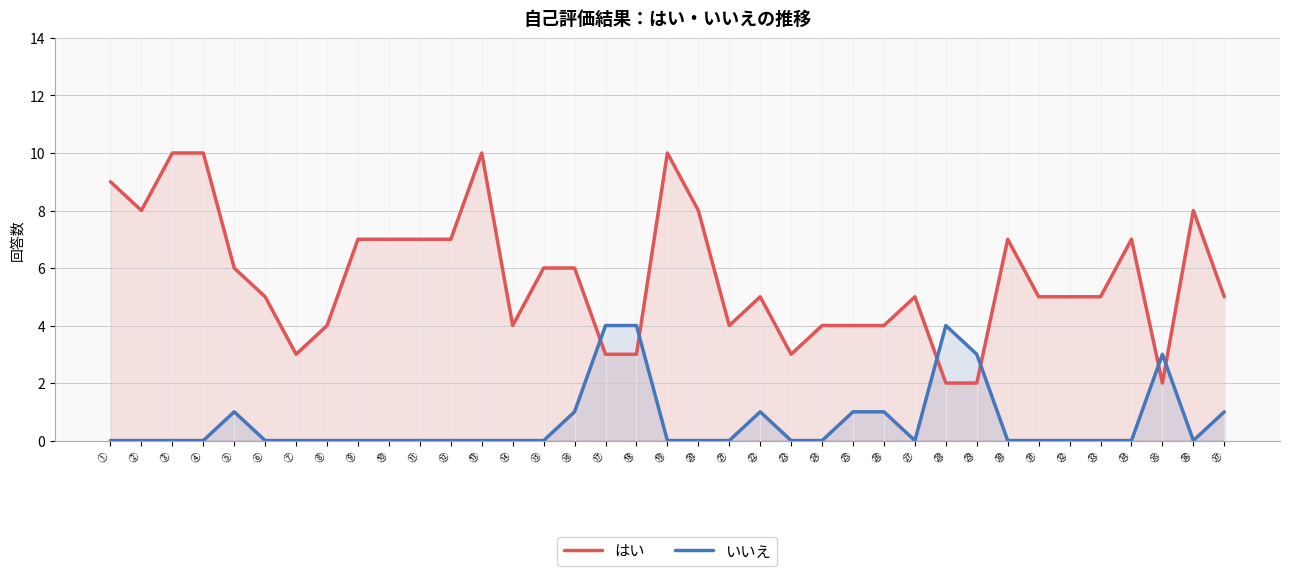

True or false: いいえ and はい intersect in this chart.

True